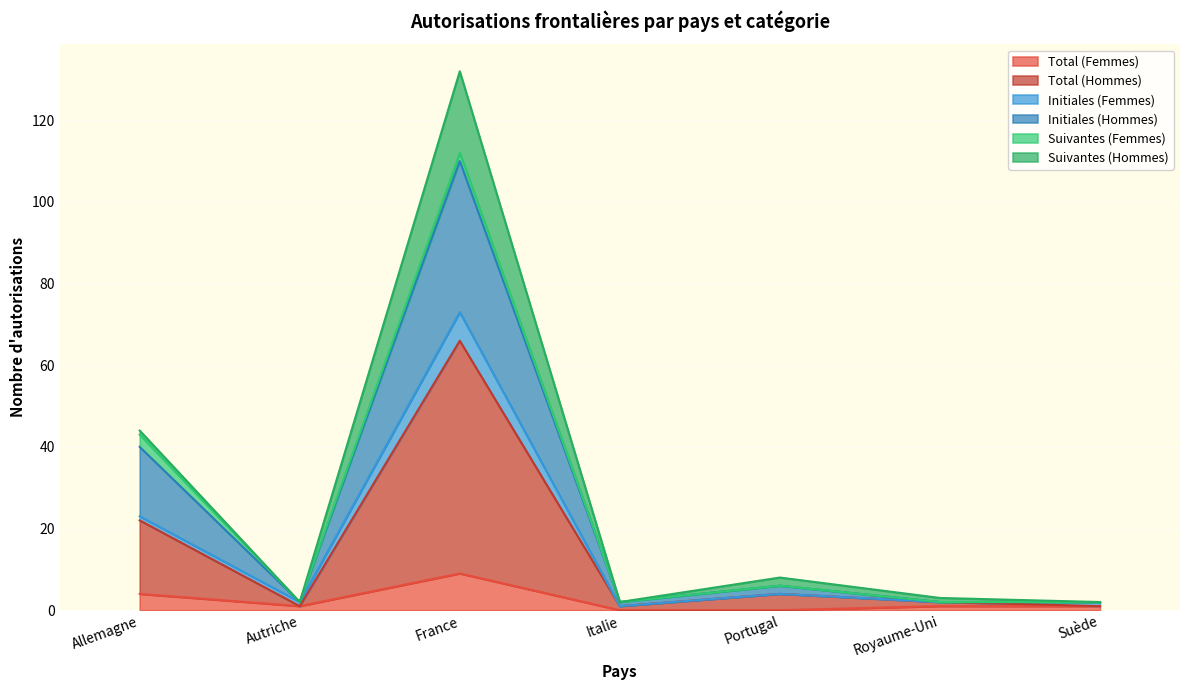

At which label does Total (Femmes) first exceed 1?

Allemagne